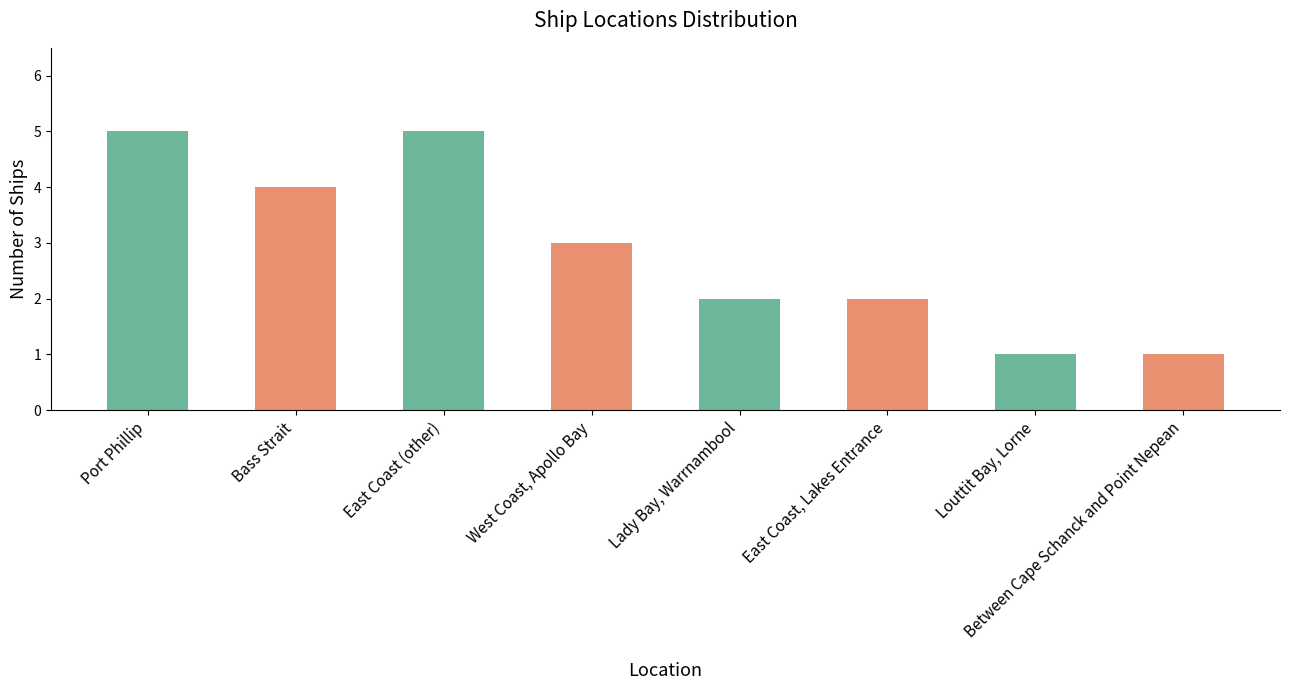

The value at Port Phillip is 7. True or false?

False